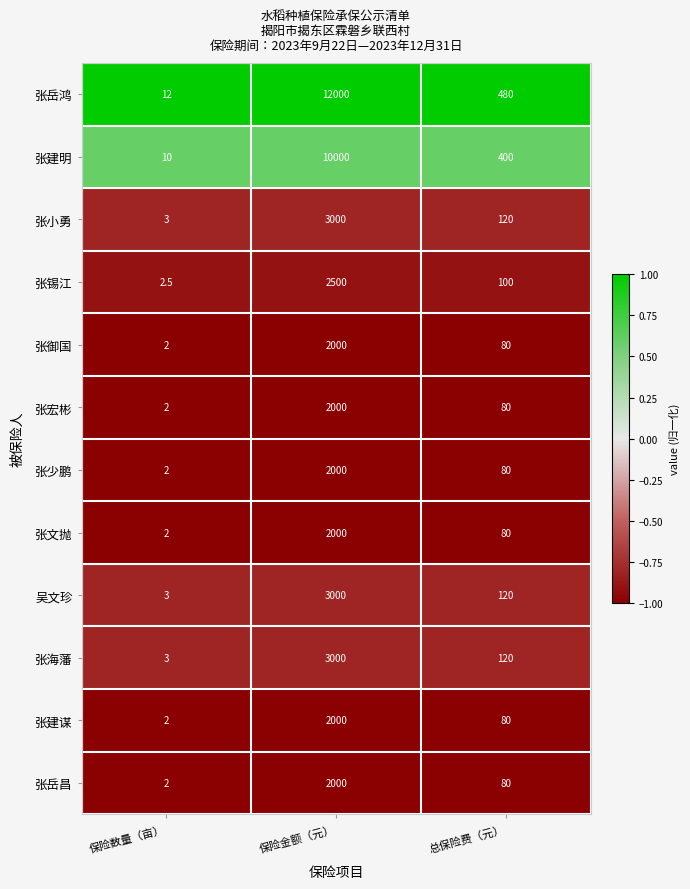

What is the difference between the highest and lowest values at 保险金额（元）?

10000.0